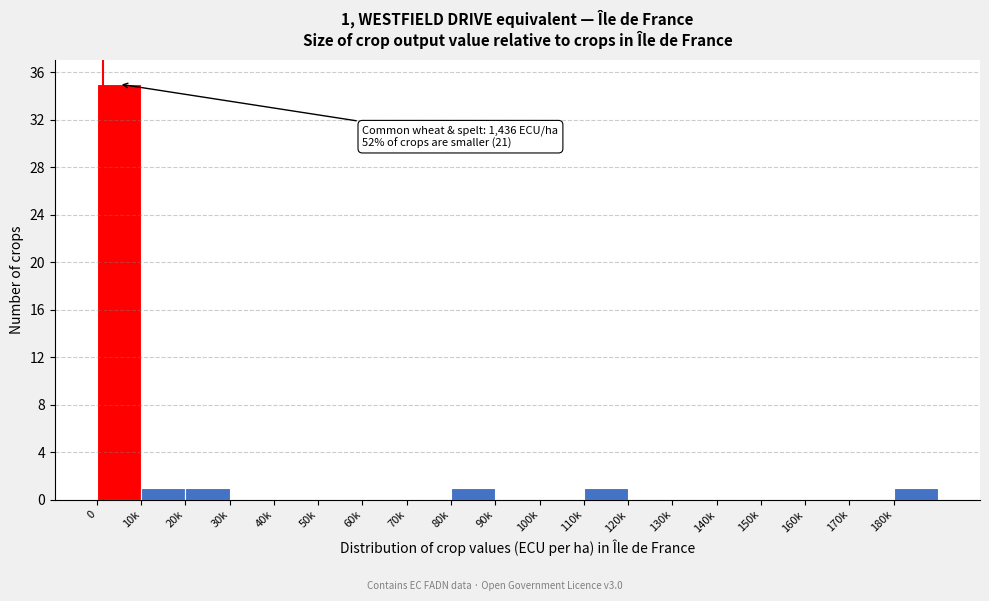

Reading right to left, what are all the values shown in this chart?

180k=1	170k=0	160k=0	150k=0	140k=0	130k=0	120k=0	110k=1	100k=0	90k=0	80k=1	70k=0	60k=0	50k=0	40k=0	30k=0	20k=1	10k=1	0=35